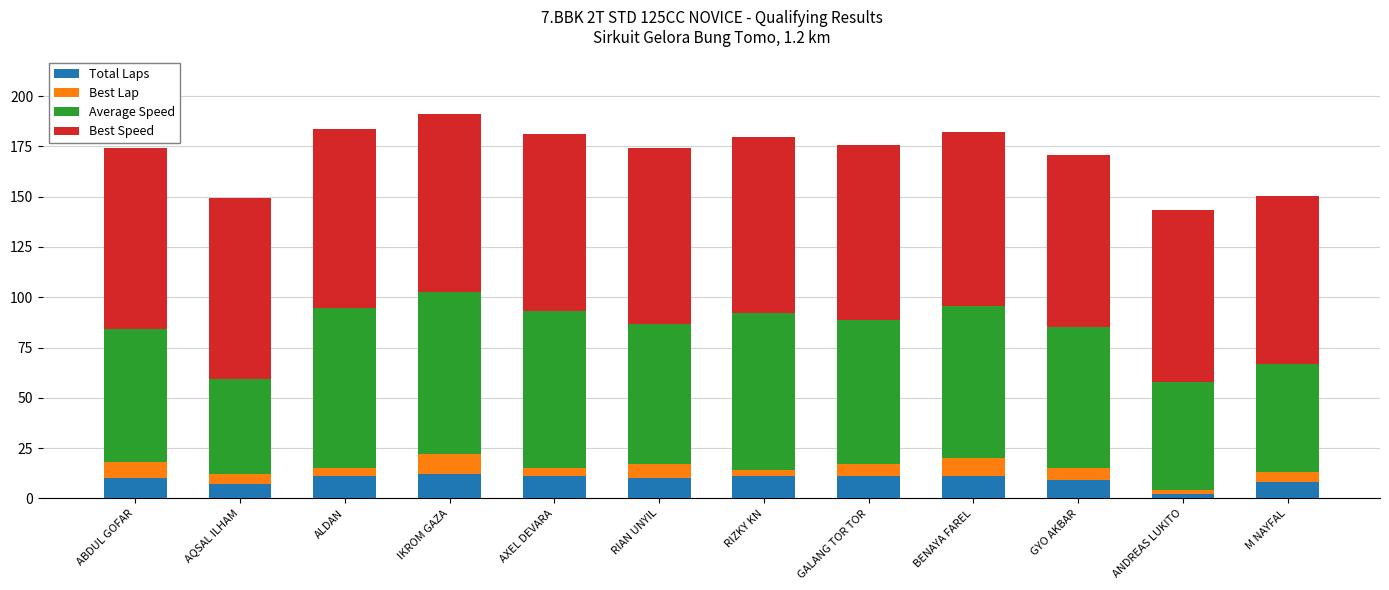

What is the sum of all Total Laps values?

113.0